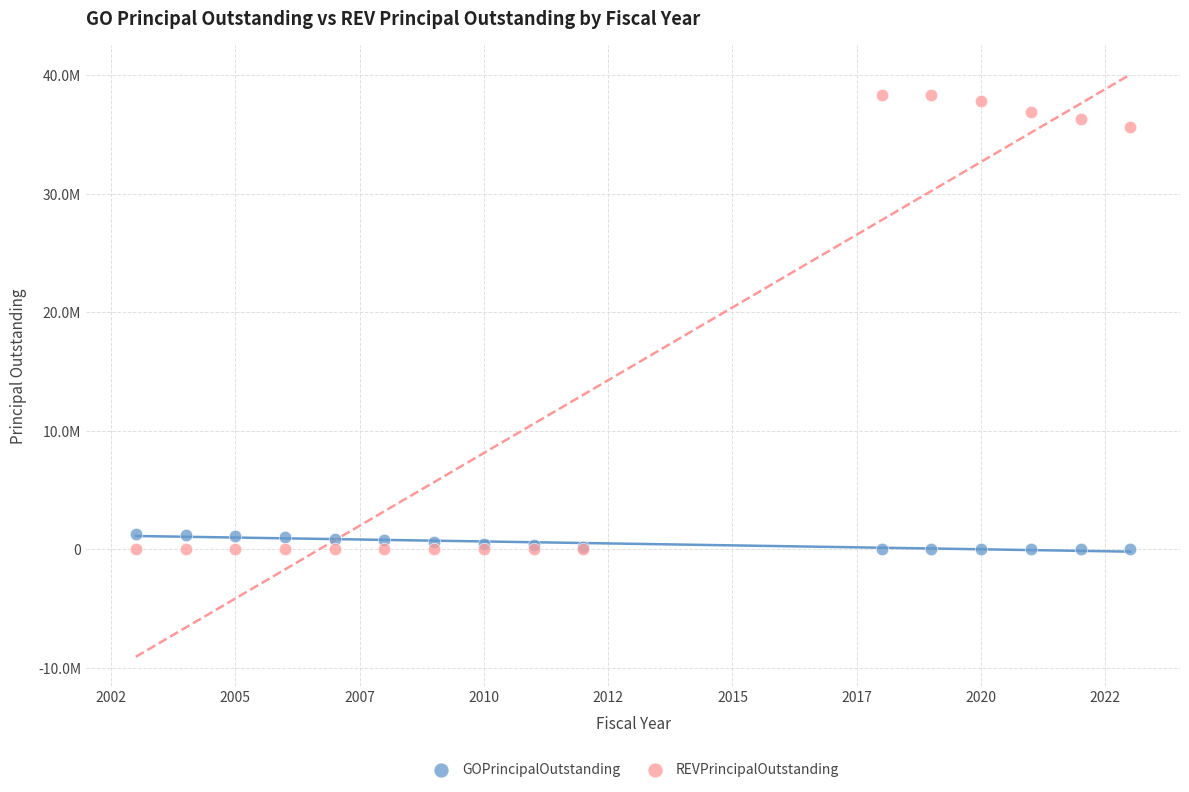

What are all the series names shown in the legend?

GOPrincipalOutstanding, REVPrincipalOutstanding